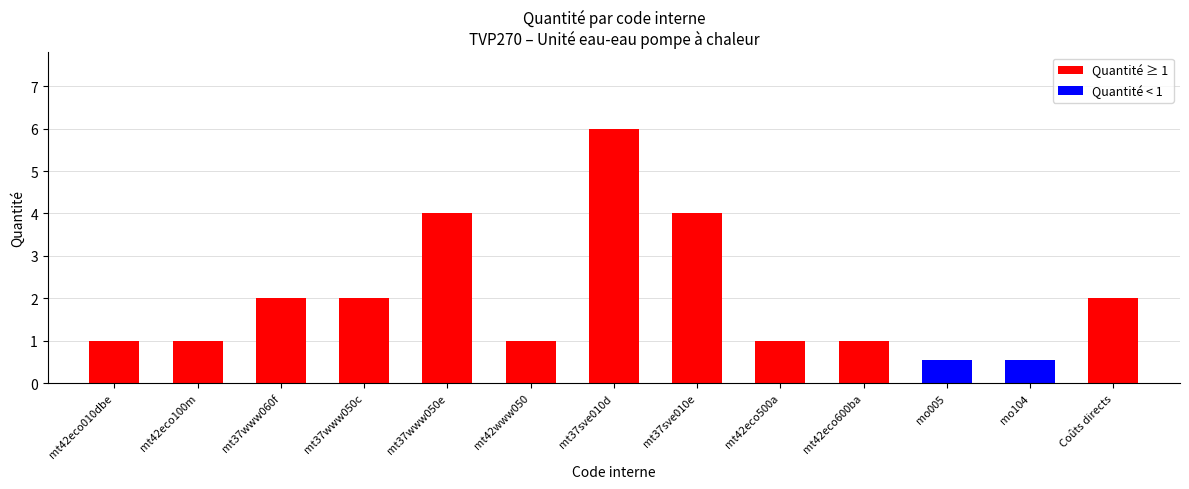

What is the approximate value at mt37sve010e?

4.0